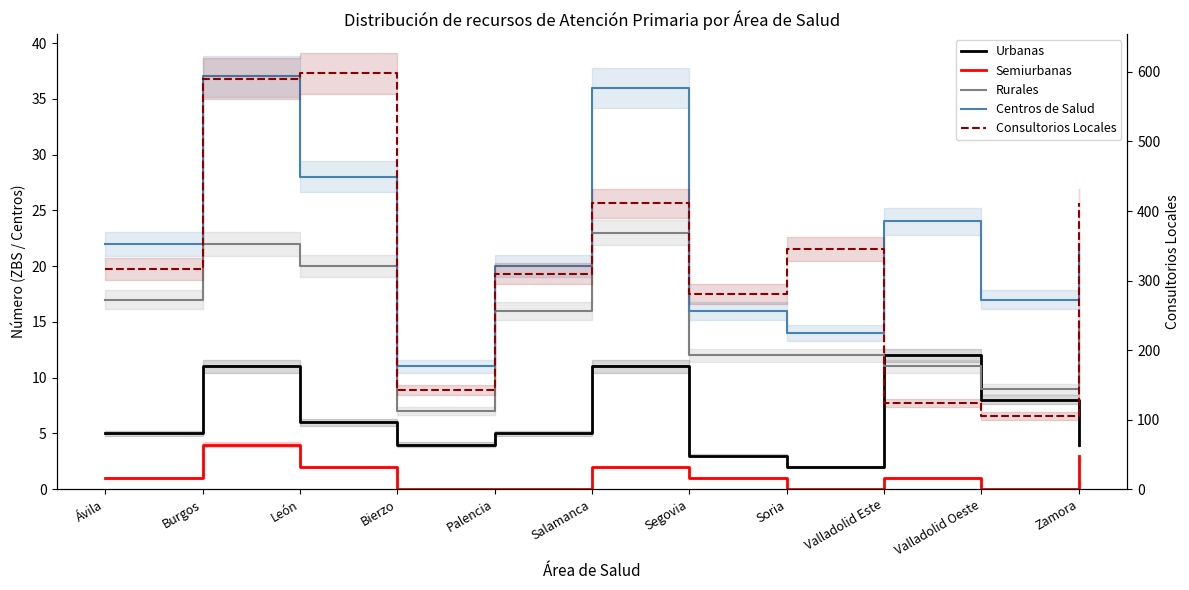

The value of Urbanas at Zamora is 7. True or false?

False